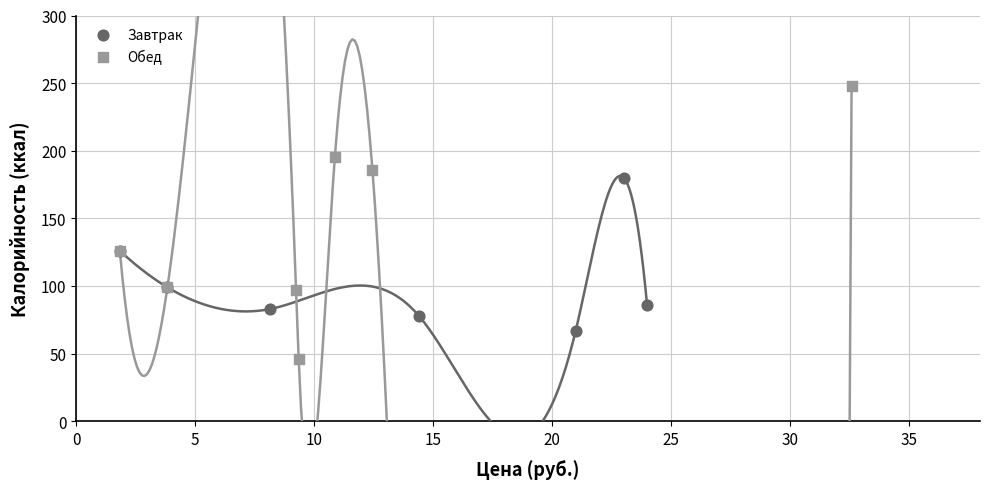

Which series has the widest spread of Y values?

Обед